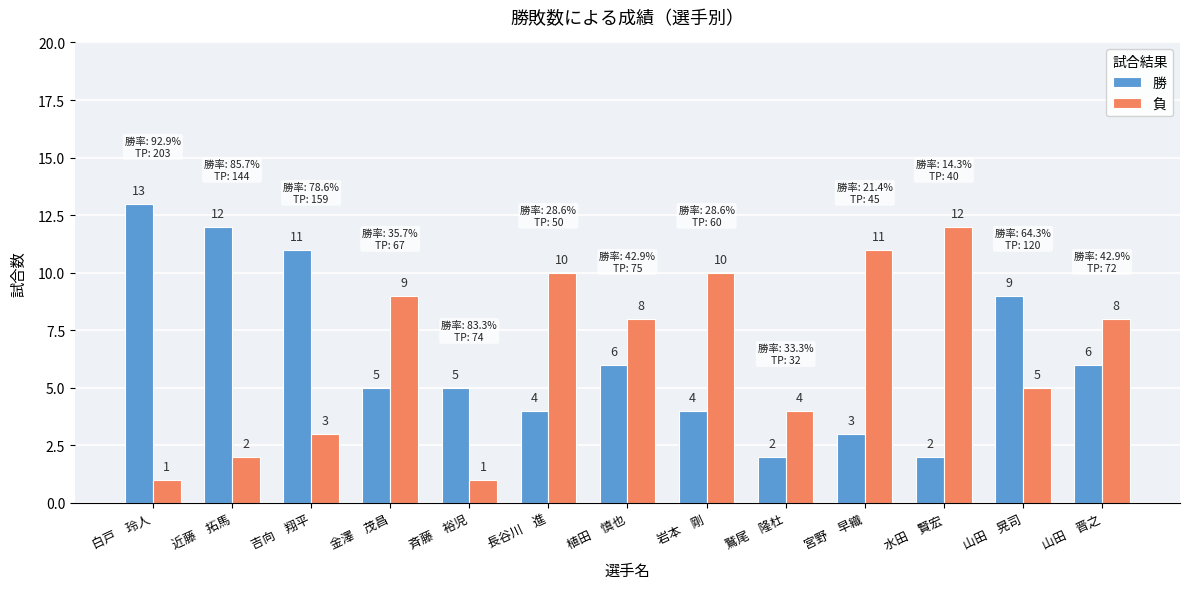

How many data points does each series have?

13